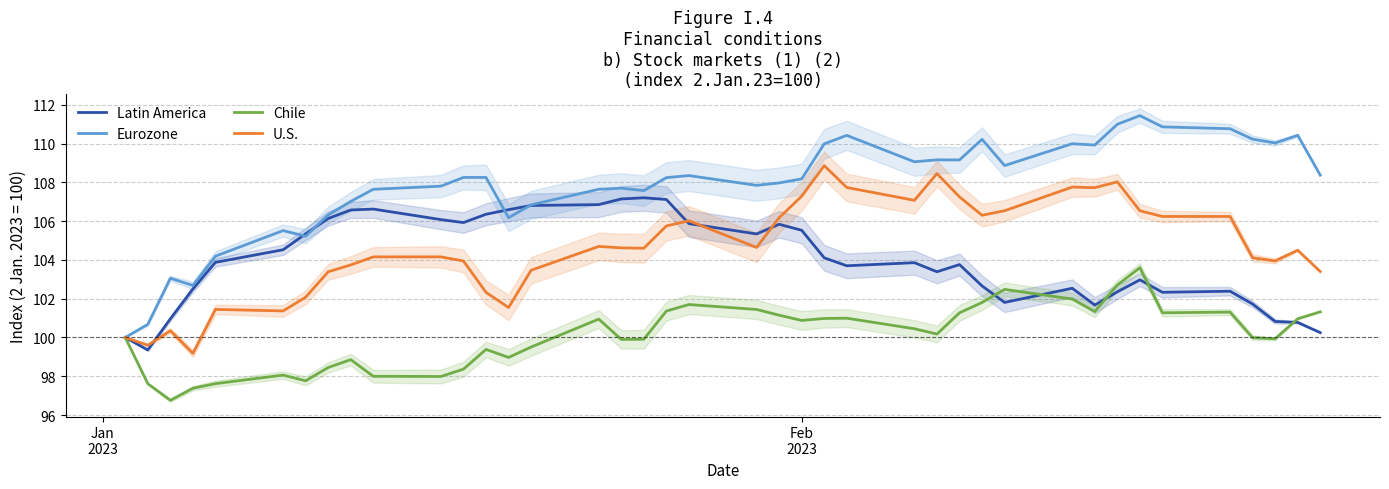

What is the maximum value for U.S.?

108.9